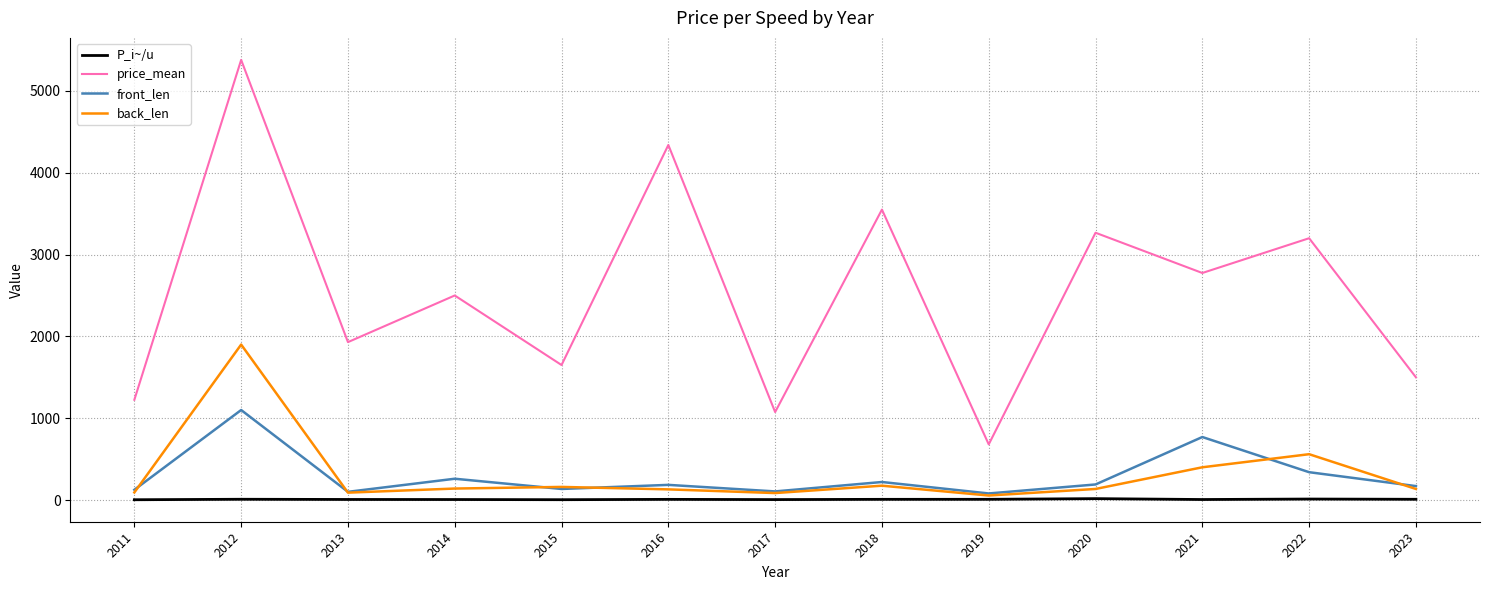

True or false: price_mean and back_len intersect in this chart.

False